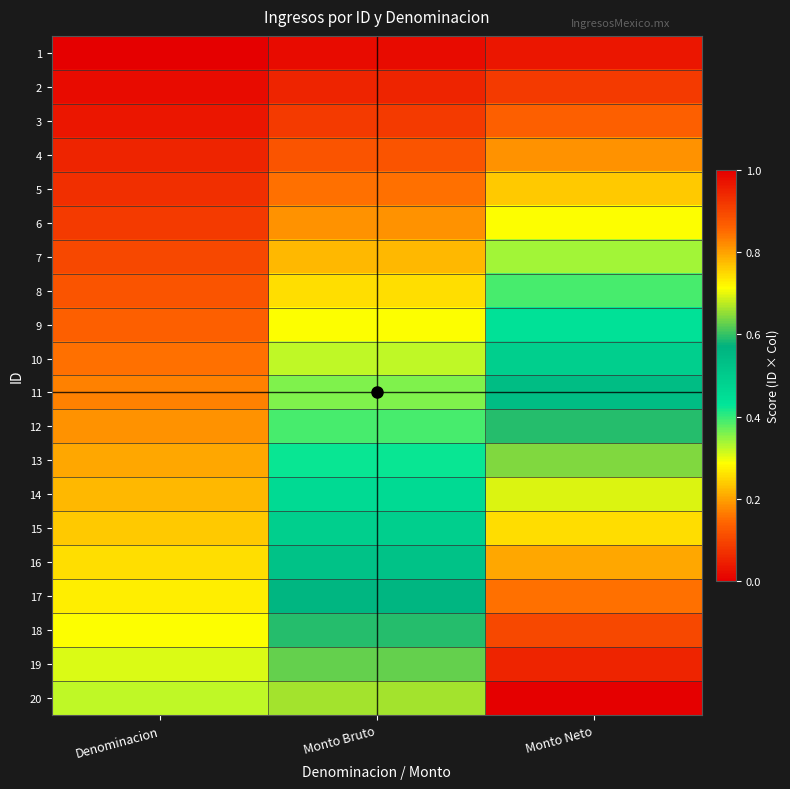

What is the total value across all series at Monto Bruto?

6.8